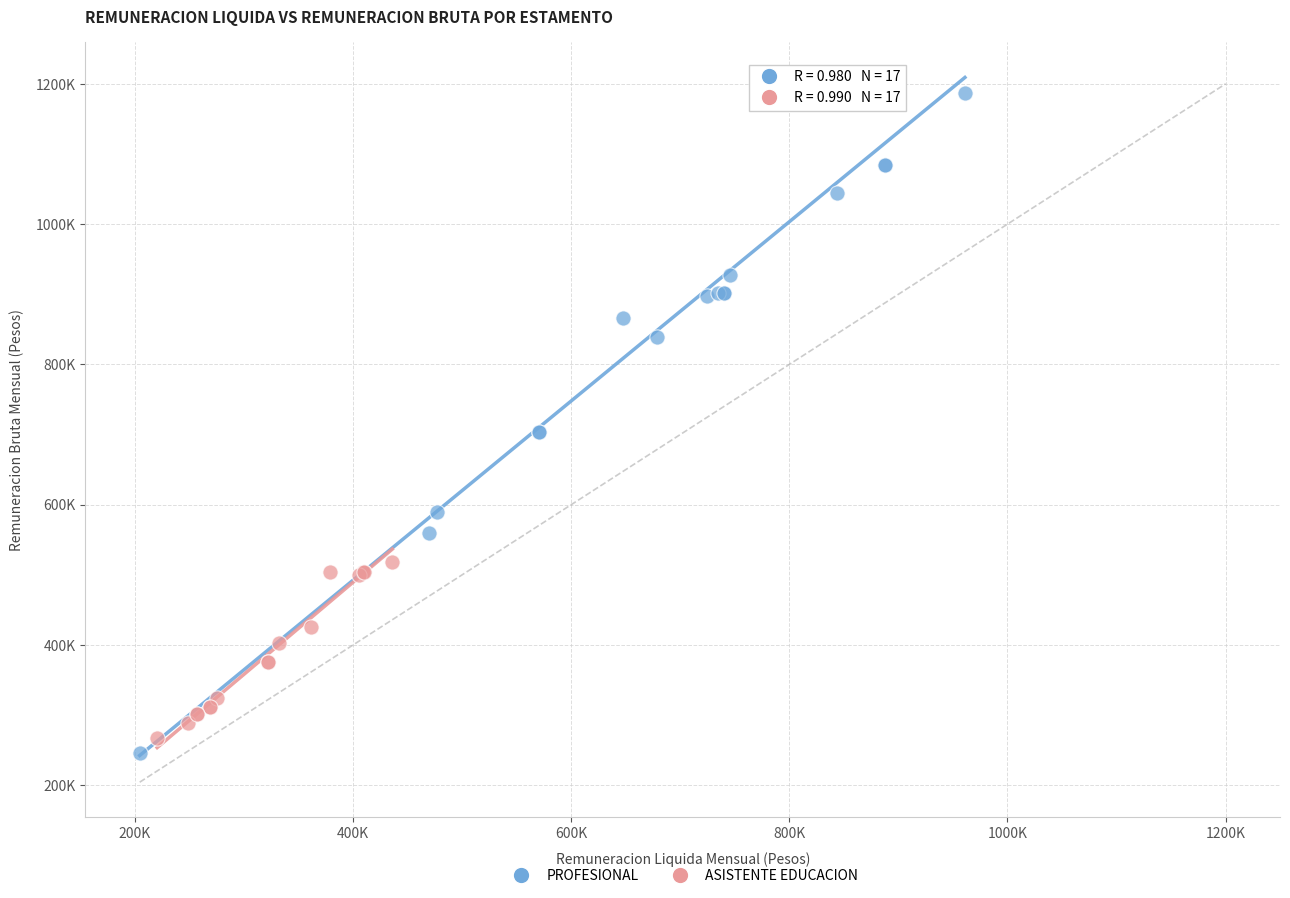

What are all the series names shown in the legend?

PROFESIONAL, ASISTENTE EDUCACION